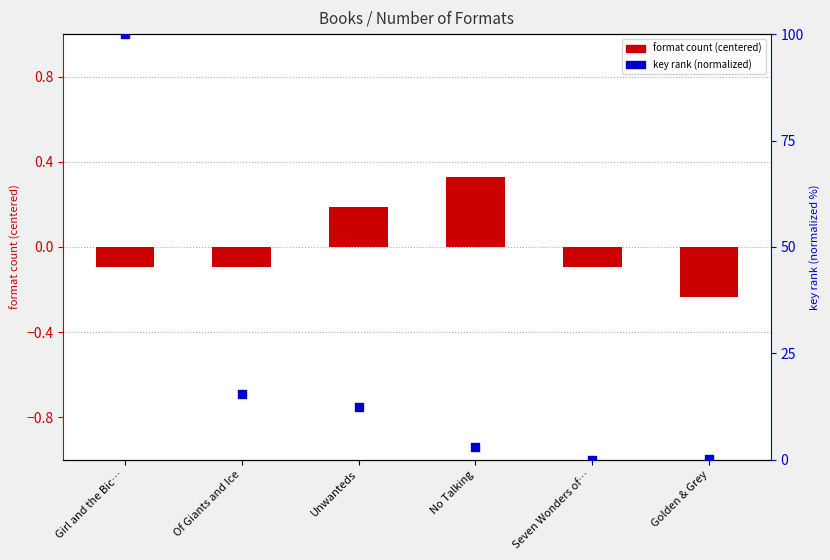

Is the value of format count (centered) at Girl and the Bic… greater than the value of key rank (normalized) at Of Giants and Ice?

No